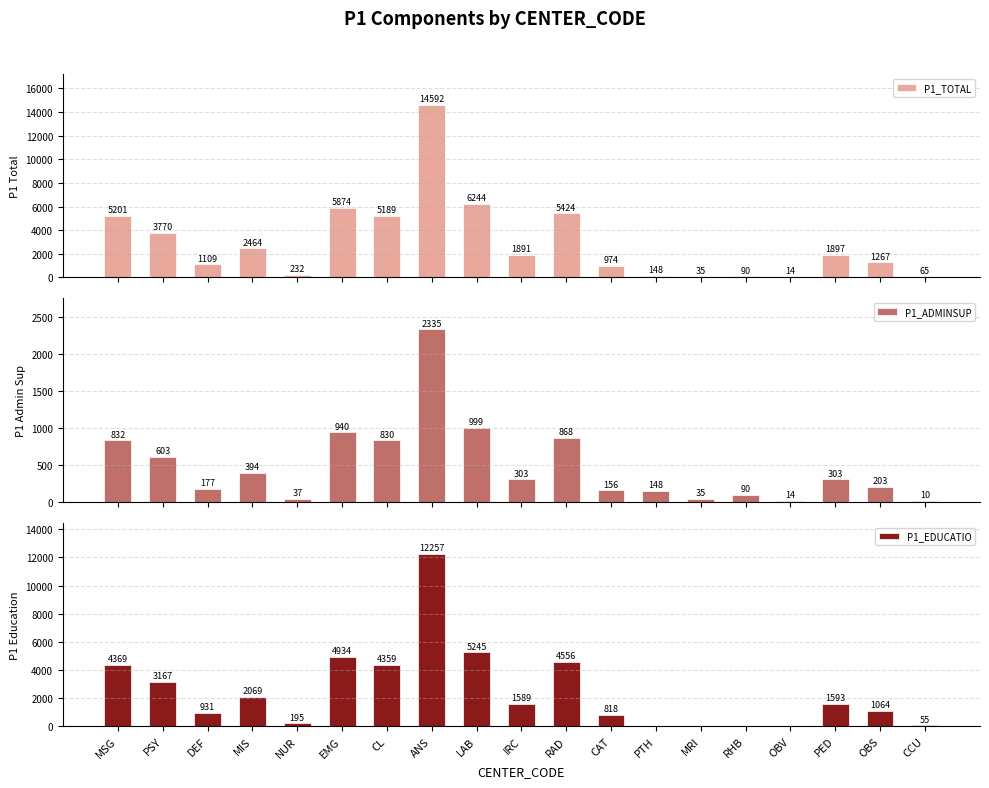

Between PED and OBS, which is larger?

PED